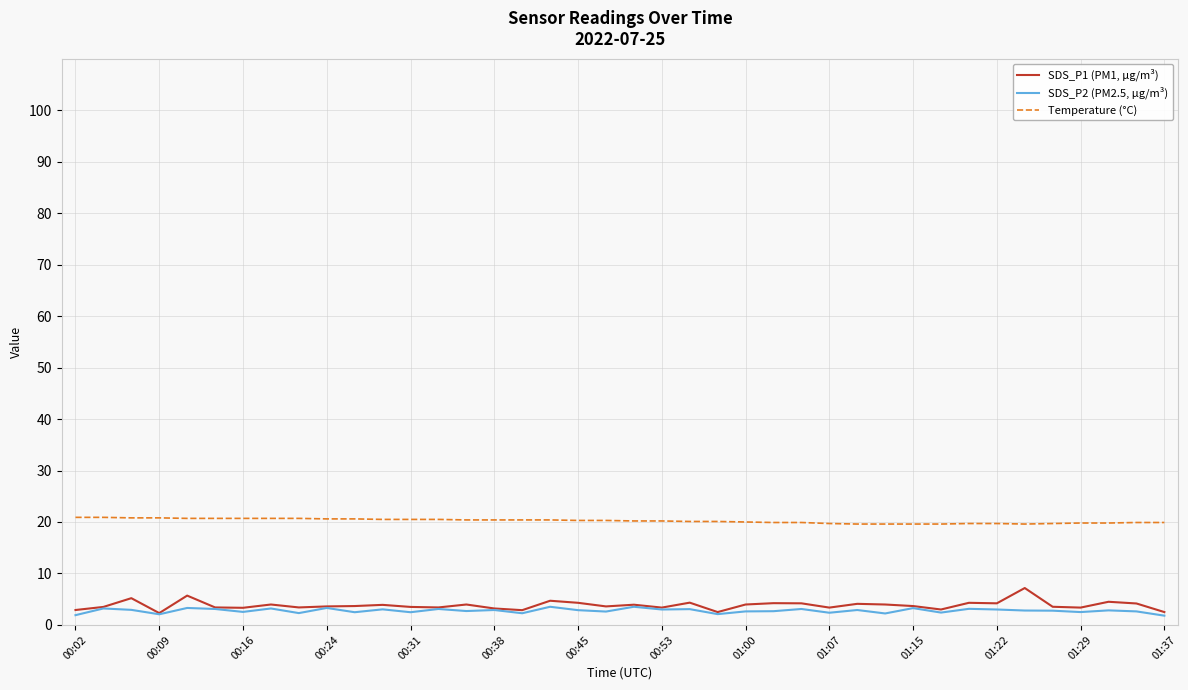

What is the maximum value for Temperature (°C)?

20.9